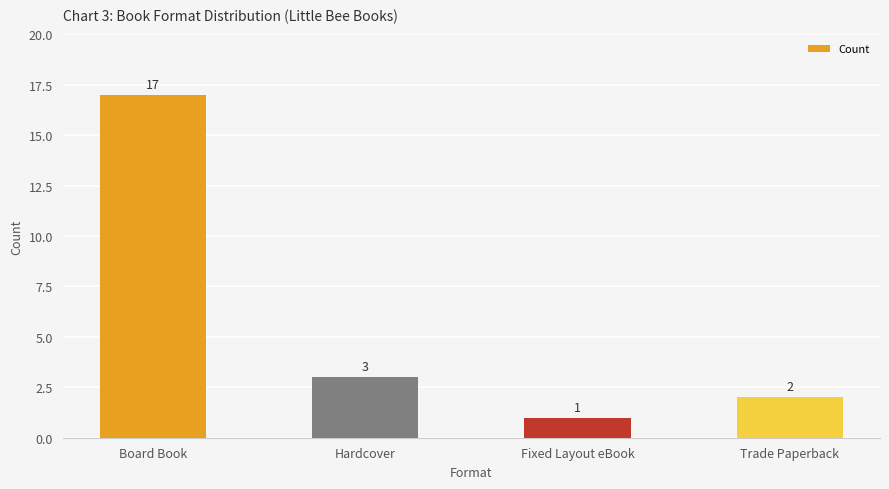

What is the average value?

6